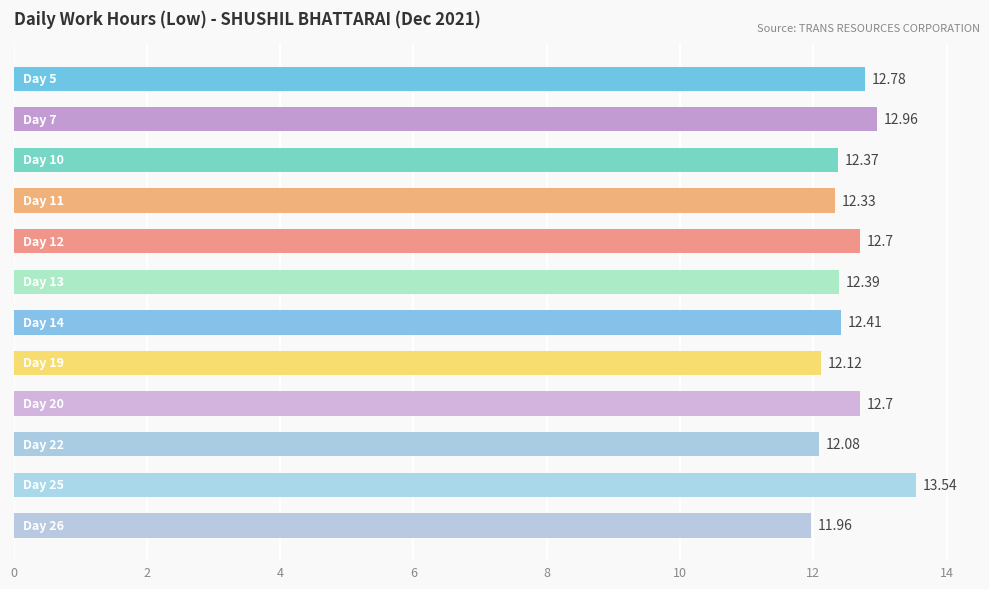

What is the sum of all values?

150.3